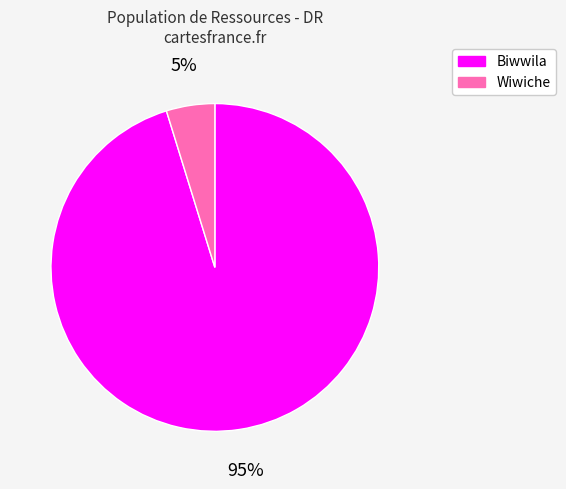

Which category accounts for the majority?

Biwwila